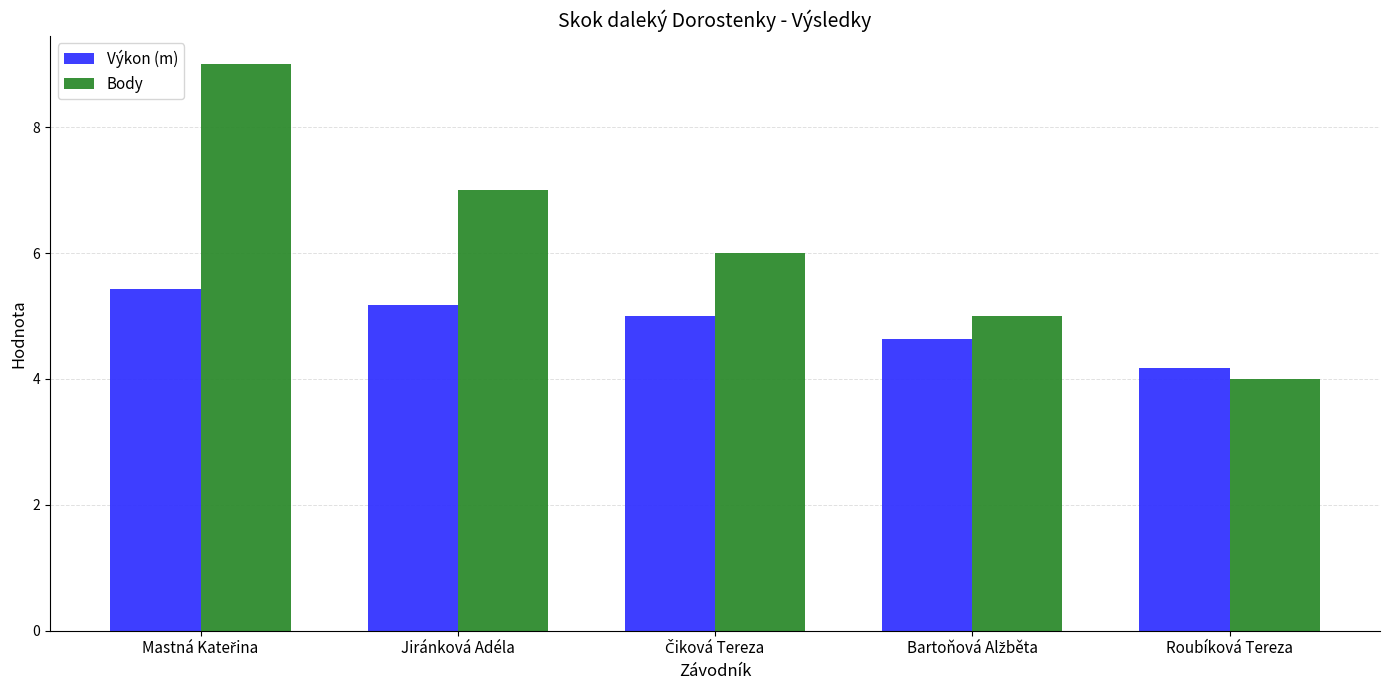

True or false: Body has a value of 3.8 at Jiránková Adéla.

False